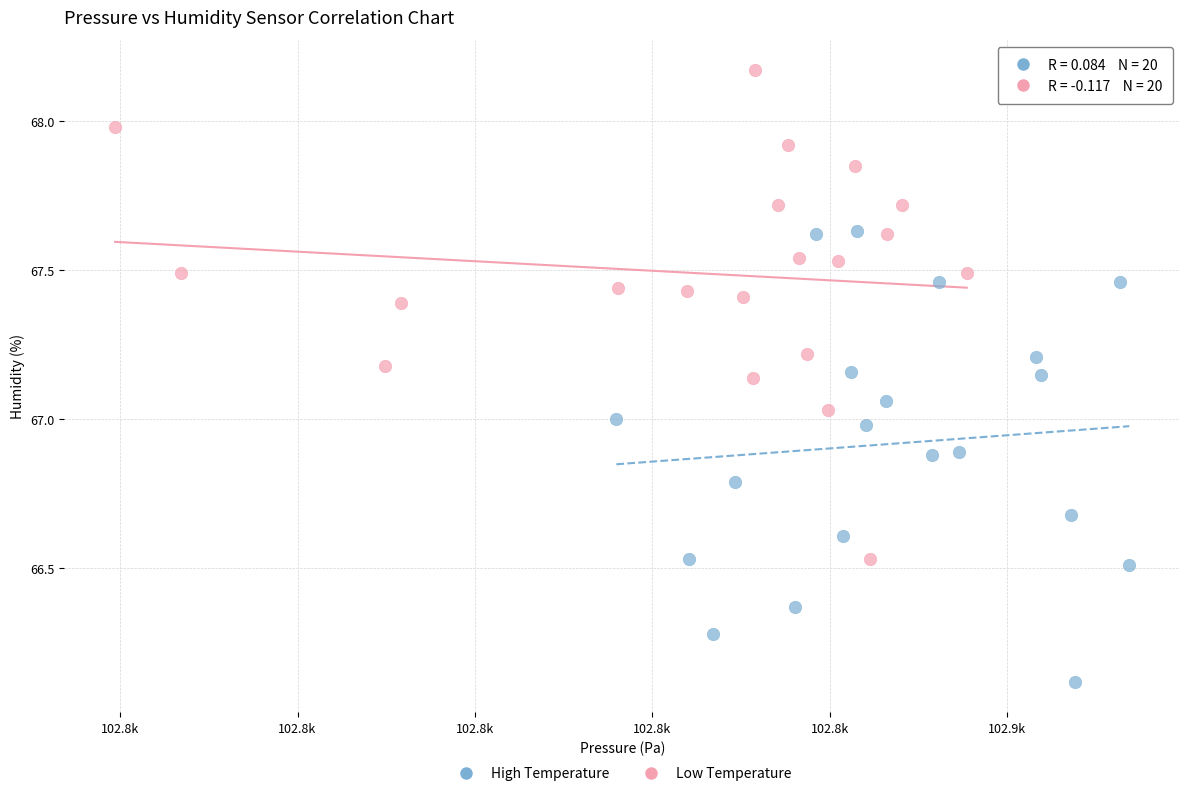

Which series contains the lowest Y value?

High Temperature